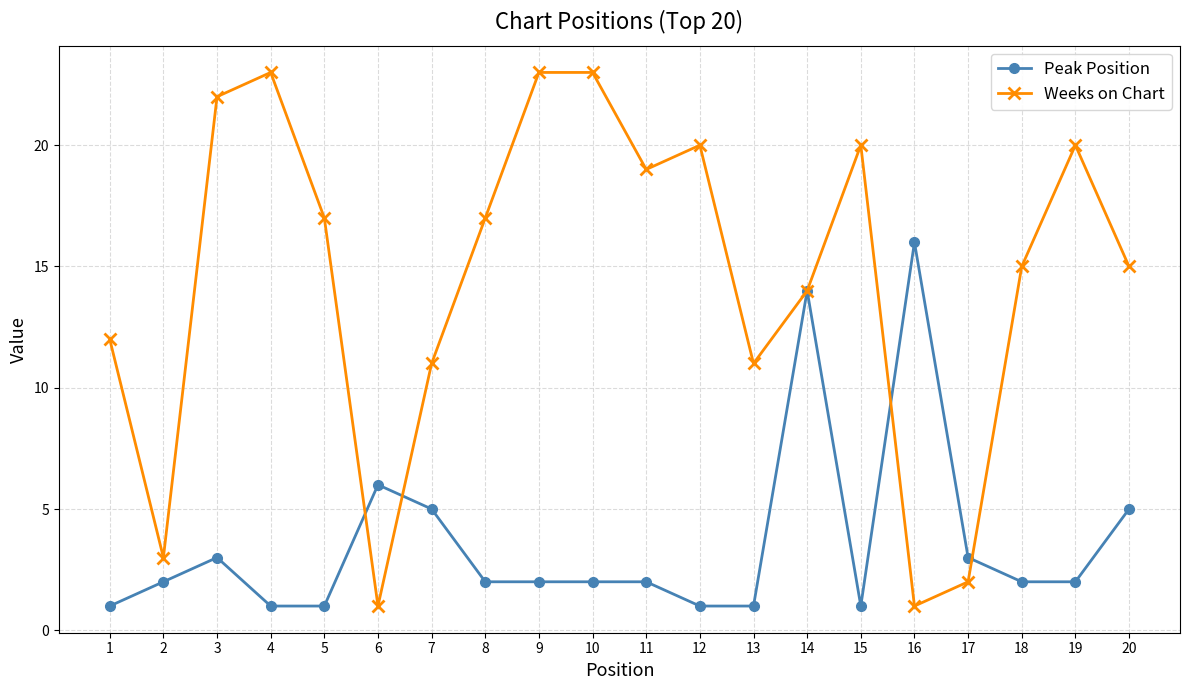

Rank the series by their average value, from highest to lowest.

Weeks on Chart, Peak Position